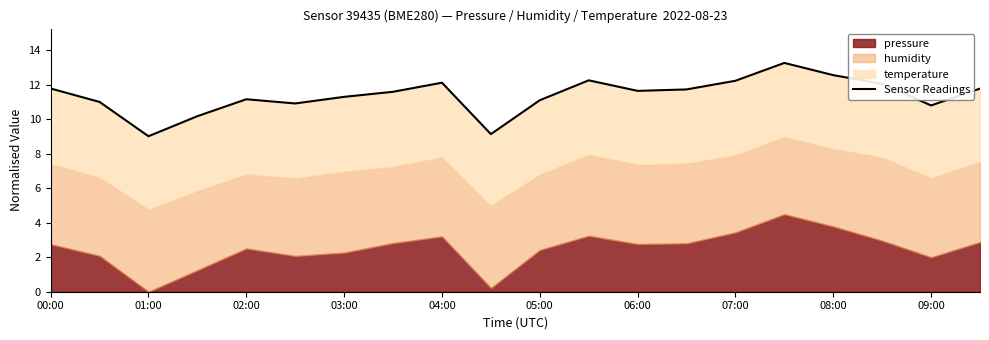

At which label does the data first exceed 11?

00:00